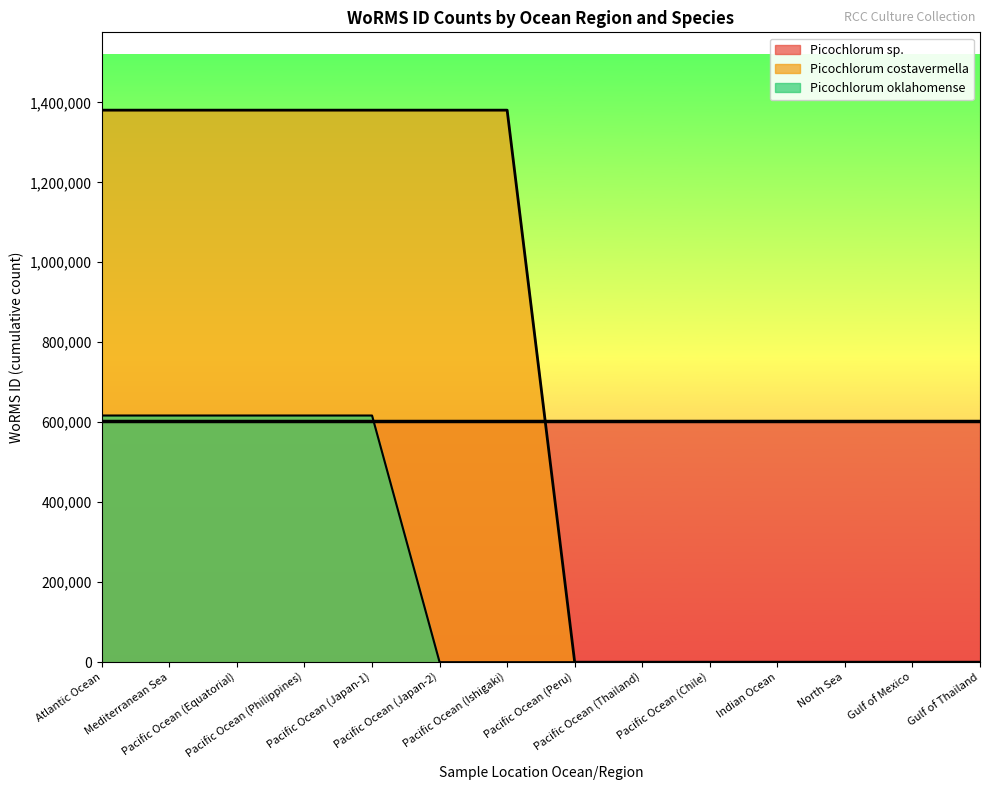

Which category has the lowest value in the Picochlorum costavermella series?

Pacific Ocean (Peru)